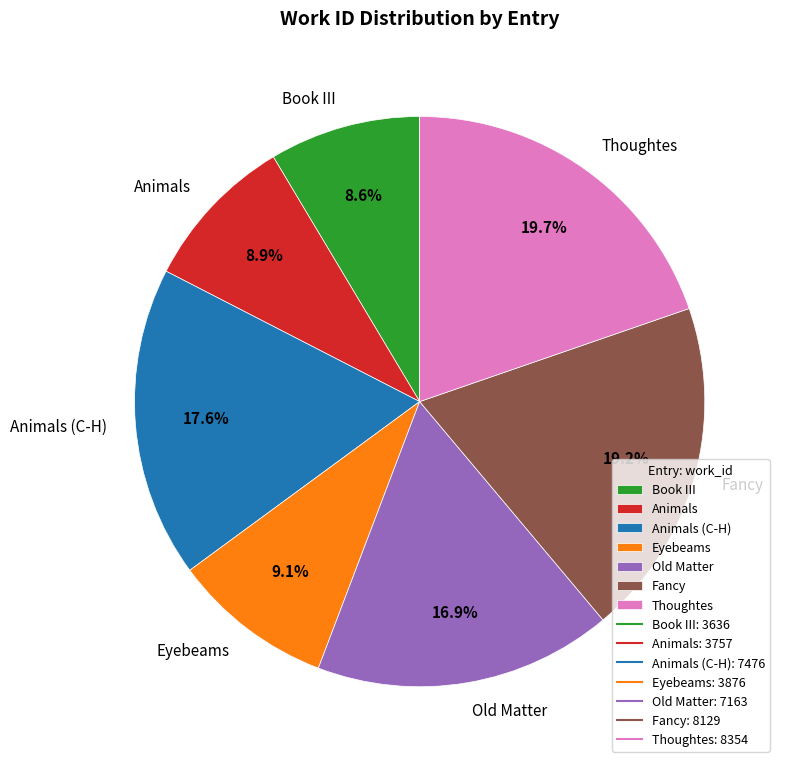

True or false: Animals accounts for 9% of the total.

True